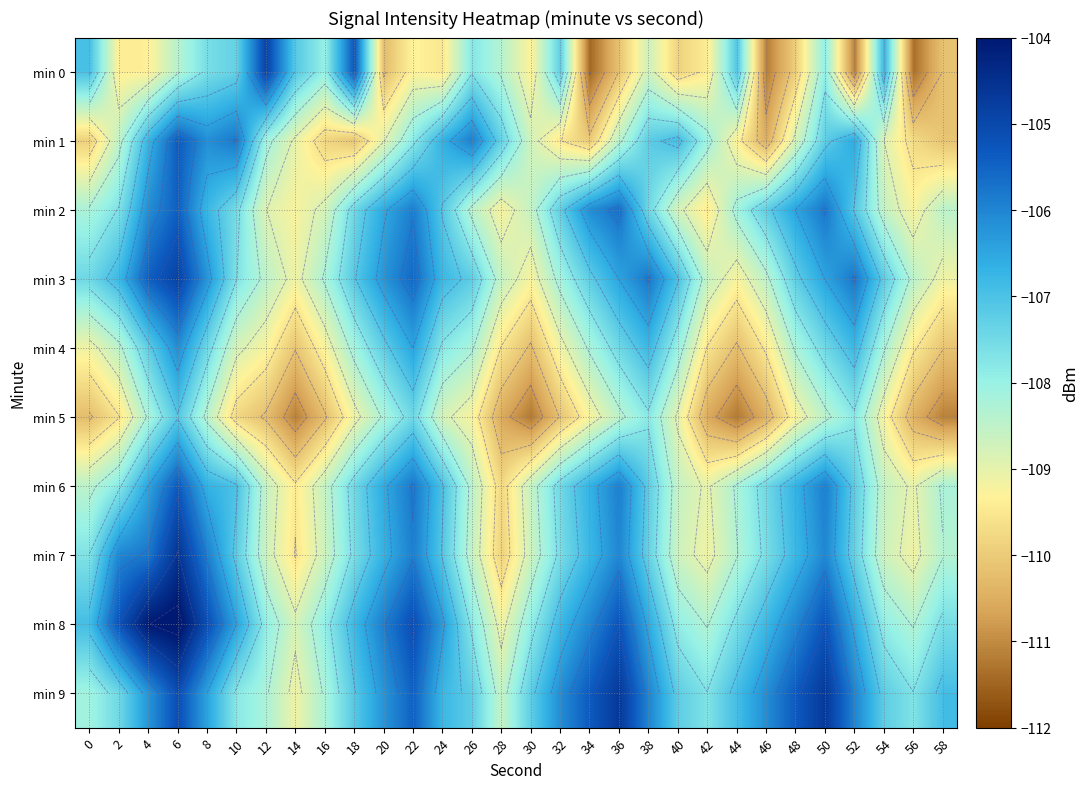

At which category does the chart reach its minimum across all series?

34